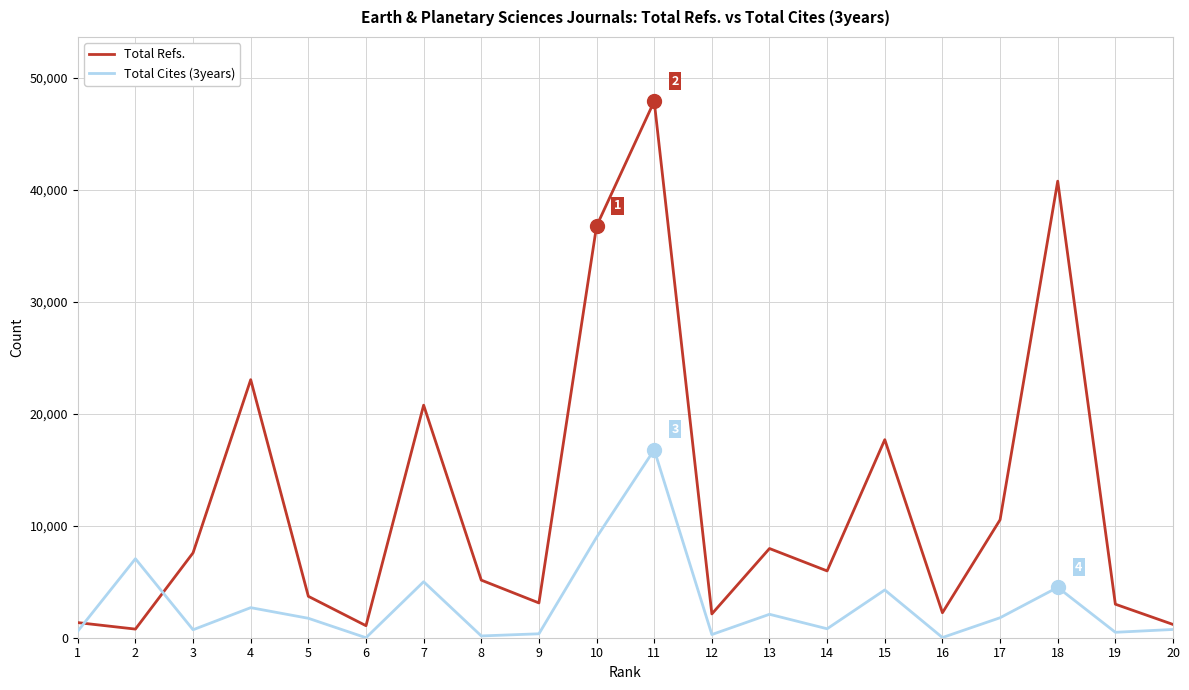

How many lines are shown in the chart?

2